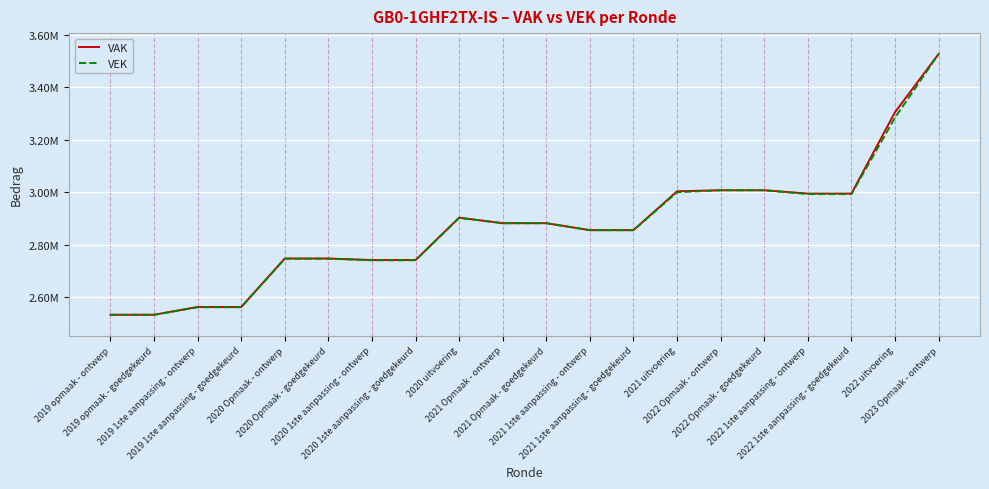

Is it true that VAK equals 832103 at 2020 1ste aanpassing - goedgekeurd?

False